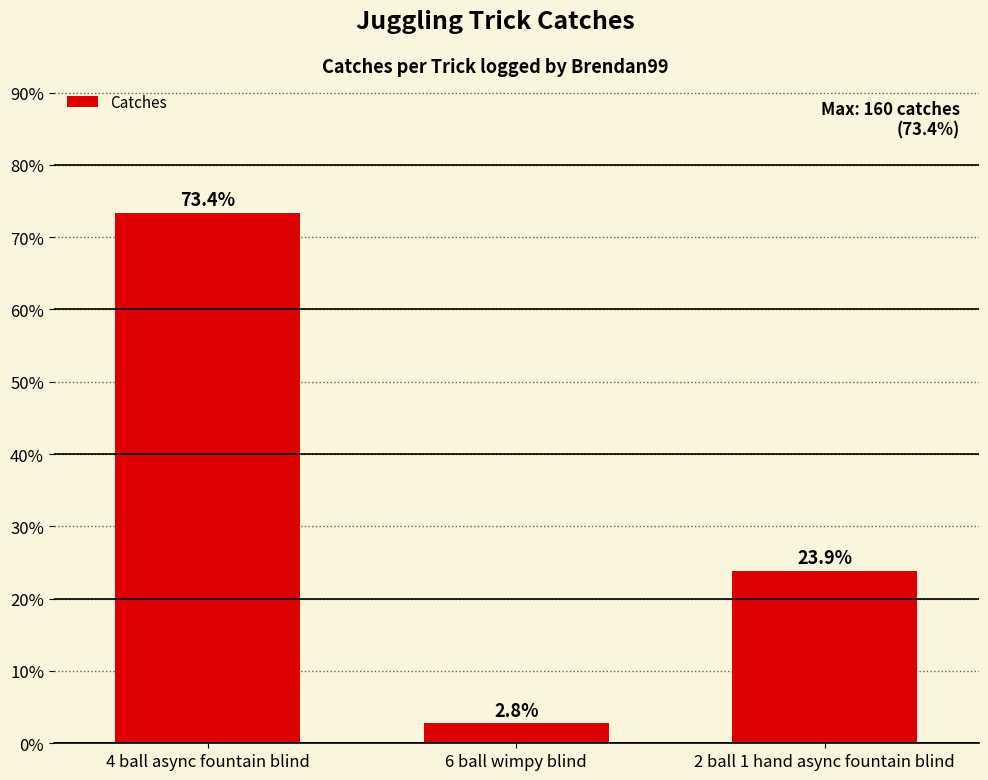

Reading right to left, what are all the values shown in this chart?

23.9	2.8	73.4